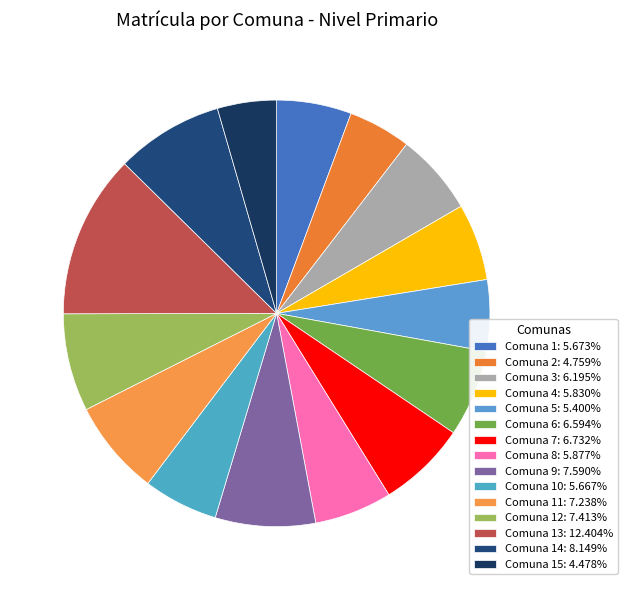

Which slice is the smallest?

Comuna 15